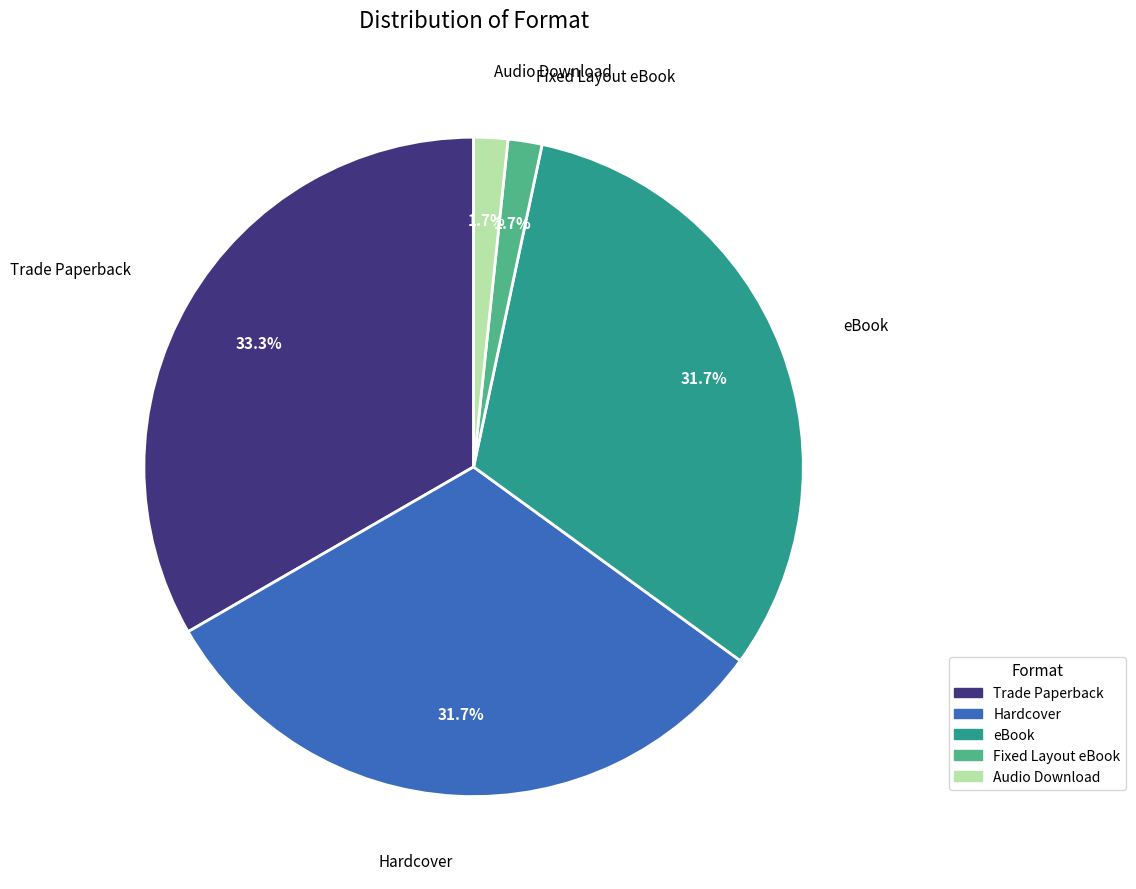

Is Hardcover the majority of the pie?

No